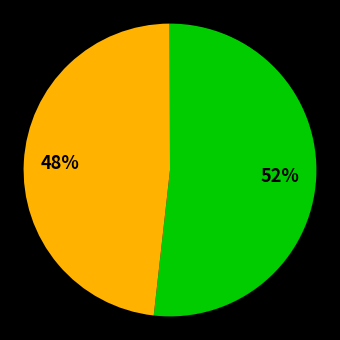

Does any single category account for the majority?

Yes